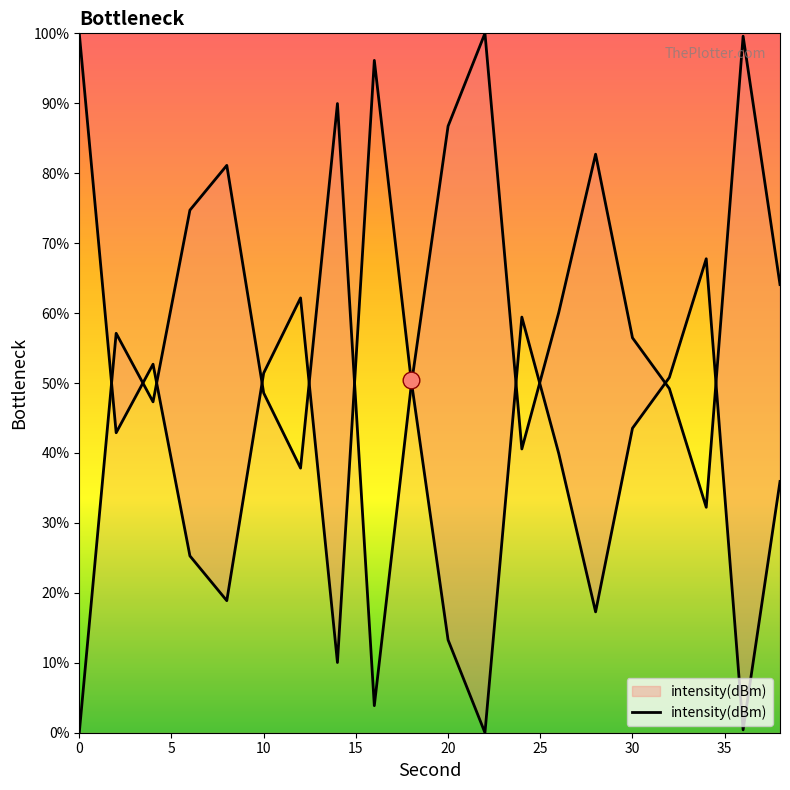

What is the difference between the second highest and minimum values?

96.1